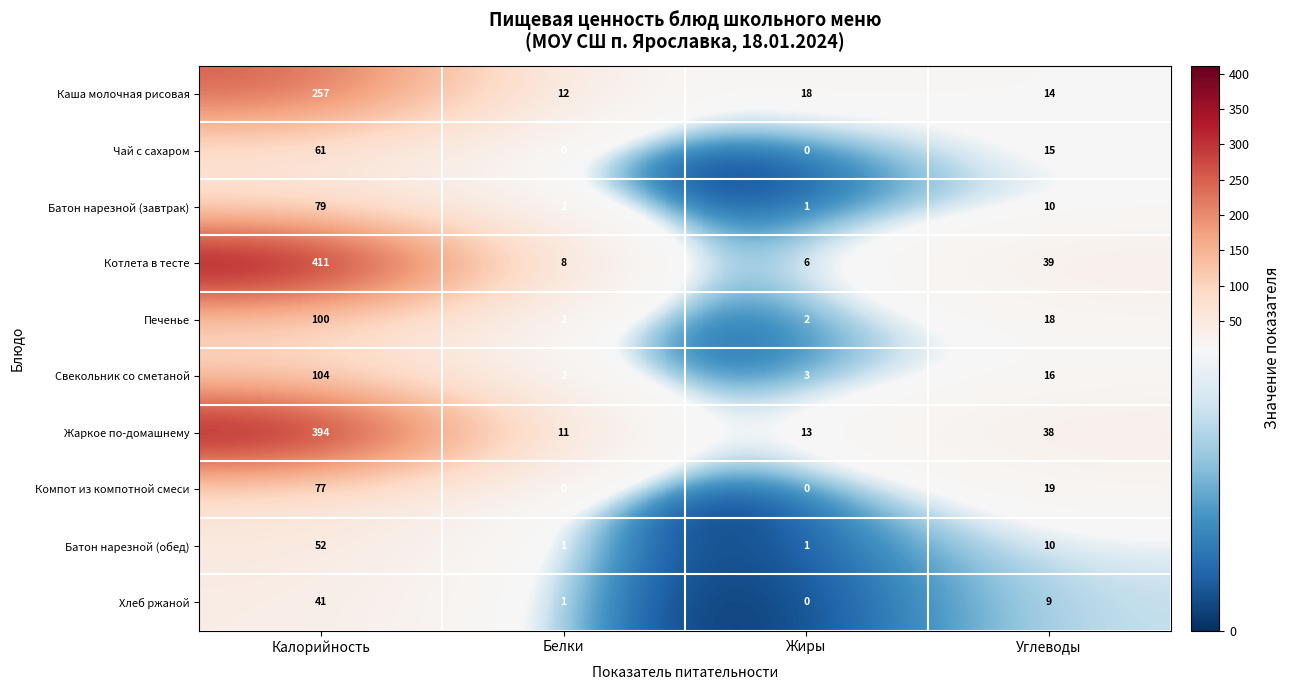

Between Калорийность and Белки, which series saw the biggest shift?

Котлета в тесте